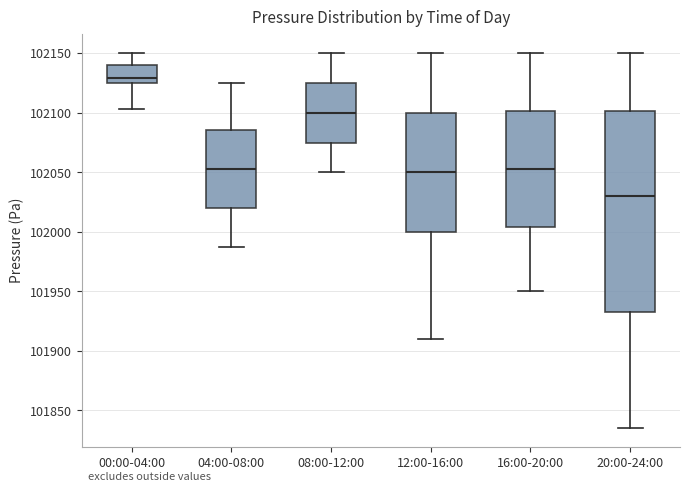

Where does the median line of the box for 12:00-16:00 sit on the y-axis? The values are not printed on the chart, so give them approximately, as read against the axis.

102050